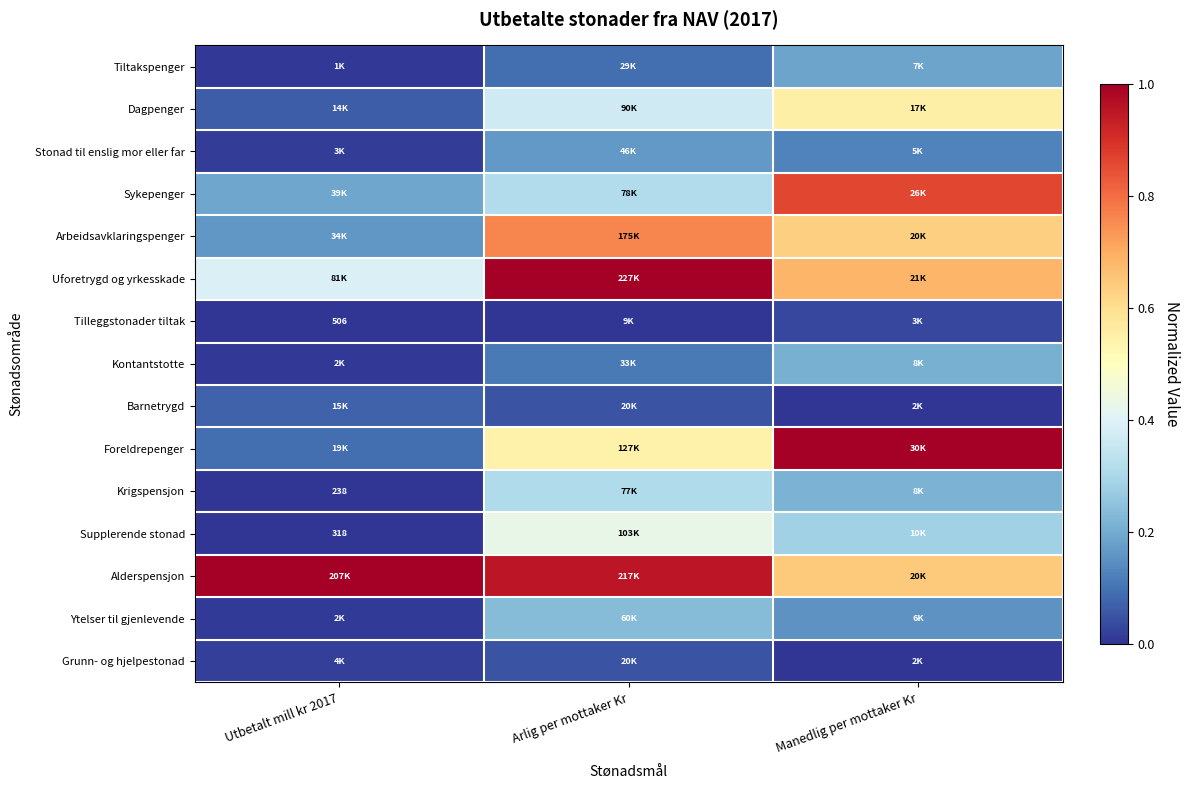

Is it true that Dagpenger equals 0.6 at Arlig per mottaker Kr?

False